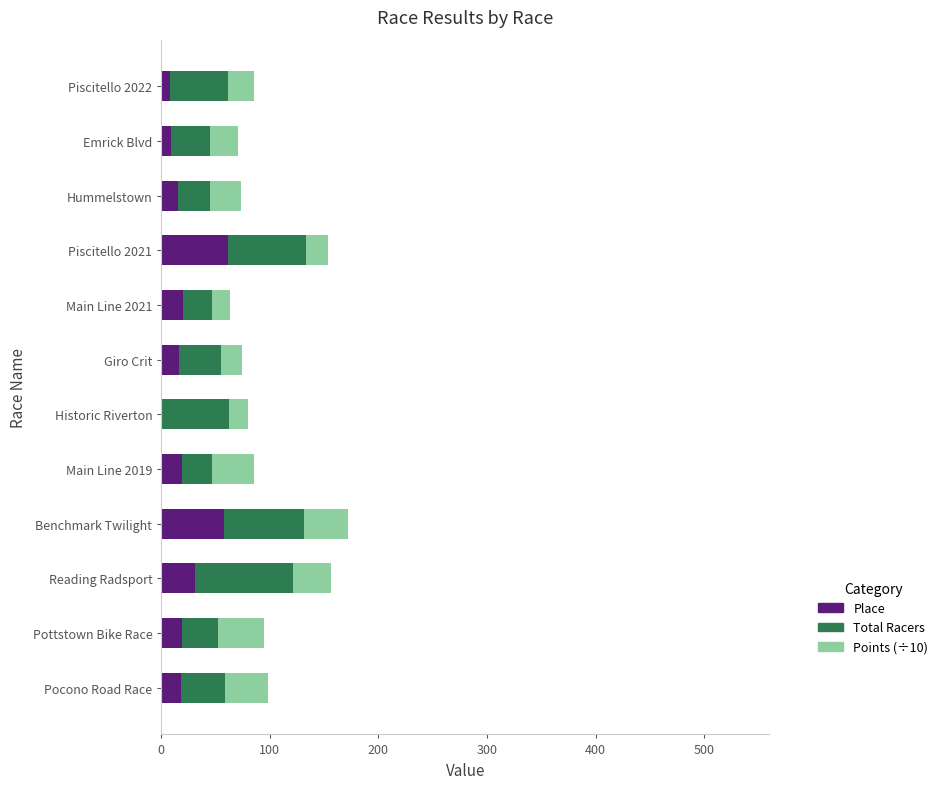

What is the total value across all series at Giro Crit?

74.4